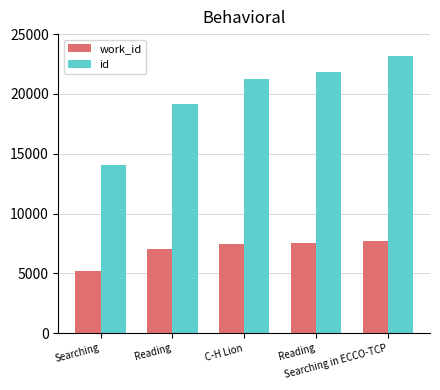

What is the sum of all id values?

99419